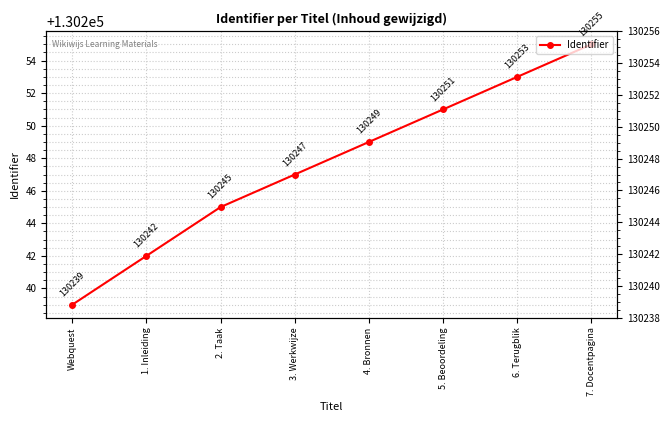

What is the value of the 2nd point from the left?

130242